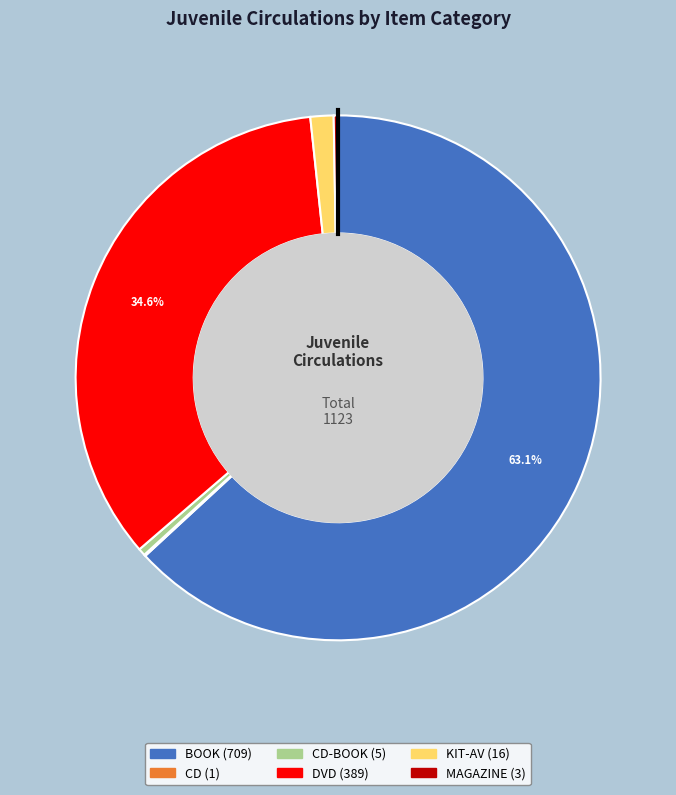

Is there any slice that represents more than half of the pie?

Yes